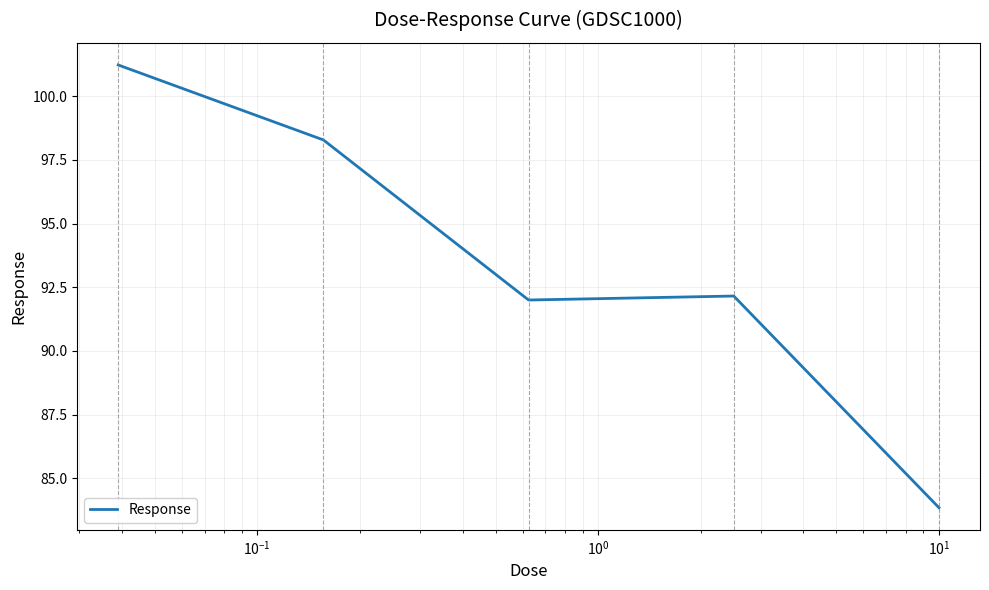

What is the greatest value displayed?

101.2